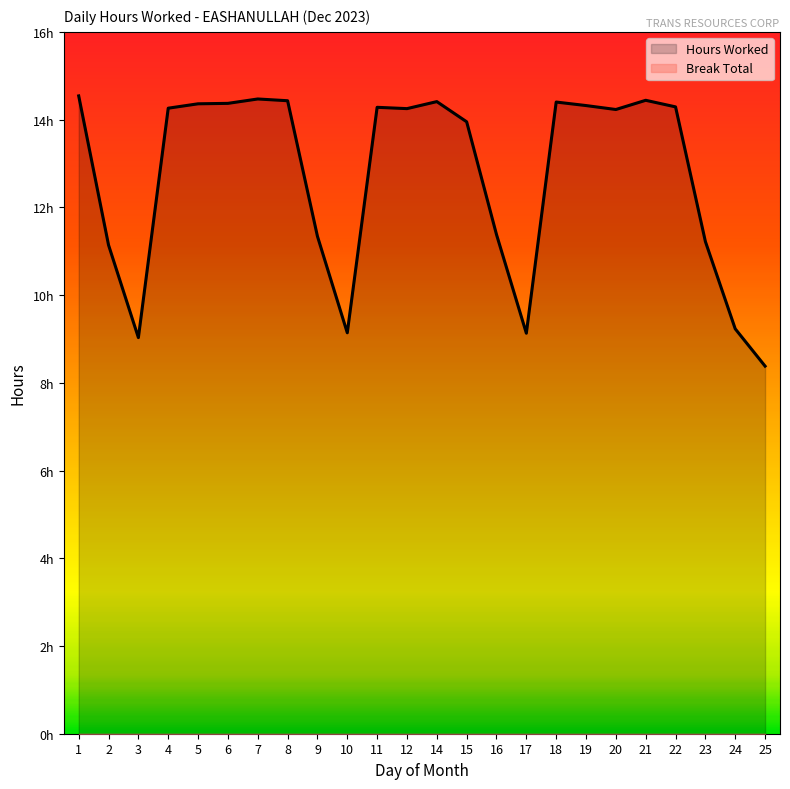

How many interior local valleys (lower than both neighbors) does the data have?

5